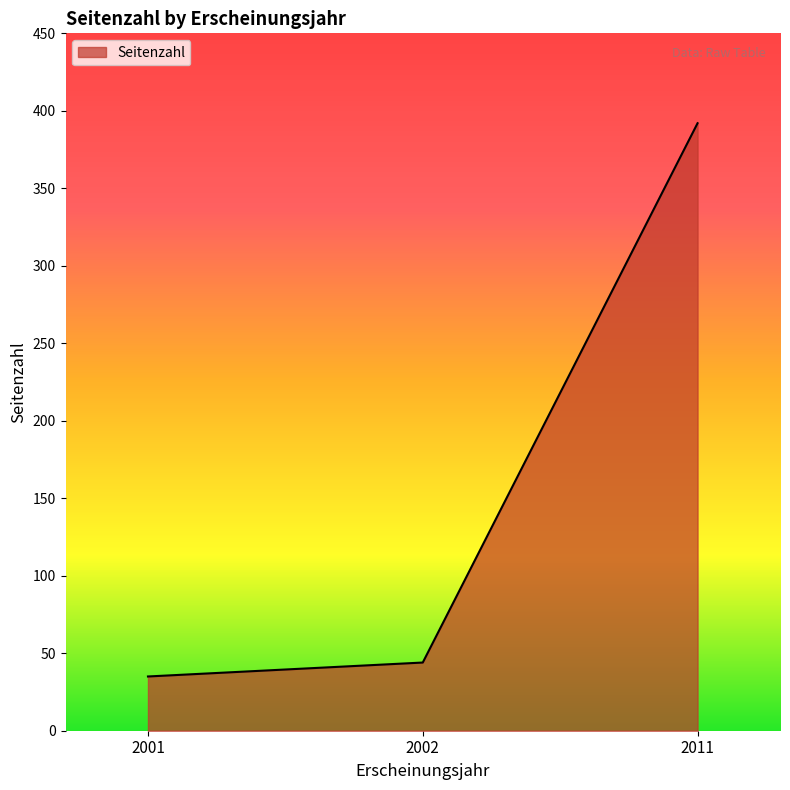

Read the value at 2001, to the nearest 50.

50